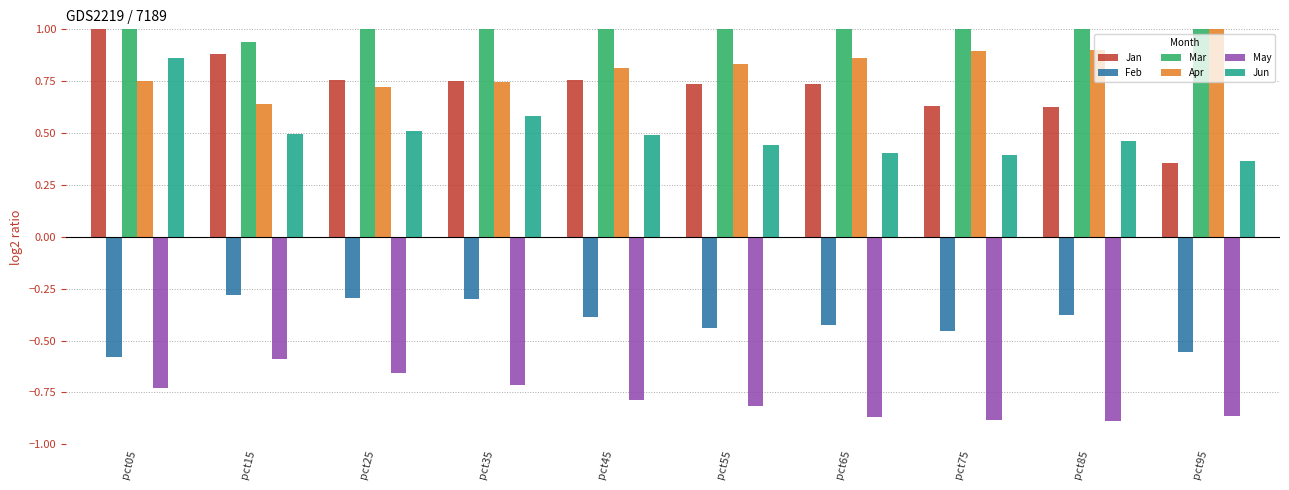

What is the total value across all series at pct45?

2.0